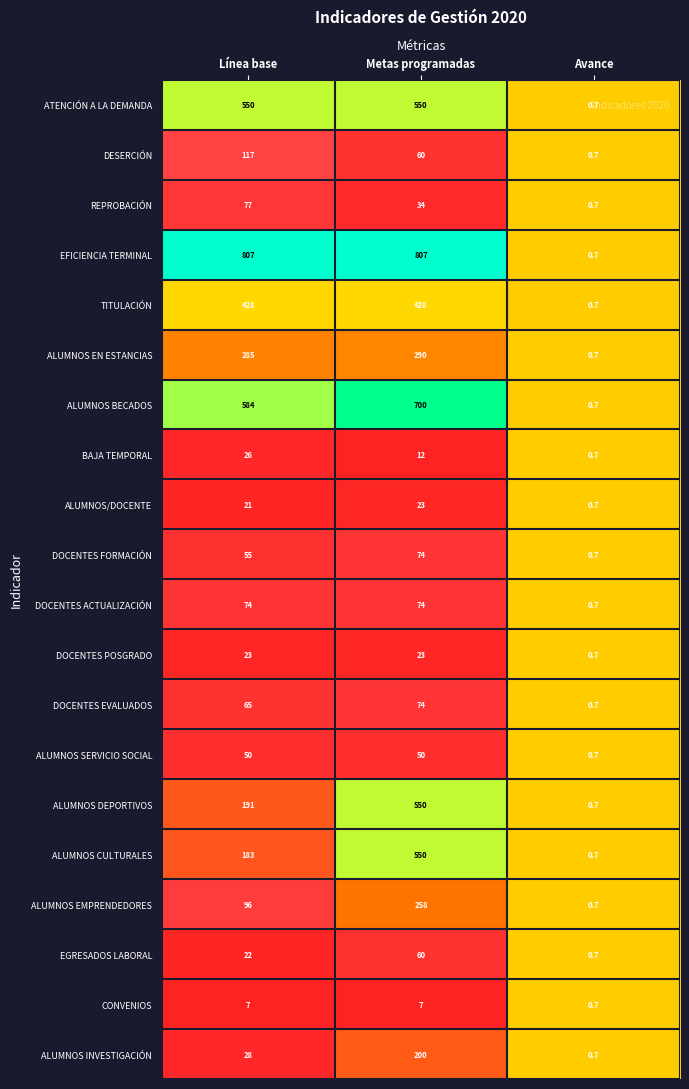

What is the highest value of the ALUMNOS BECADOS series?

700.0